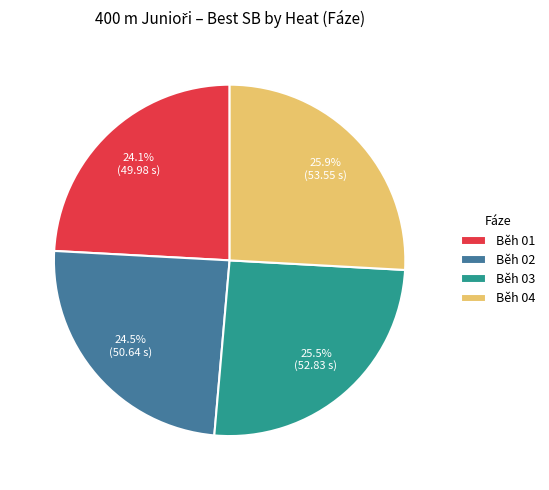

To the nearest percent, what is the difference between the largest and smallest slice percentages?

2%